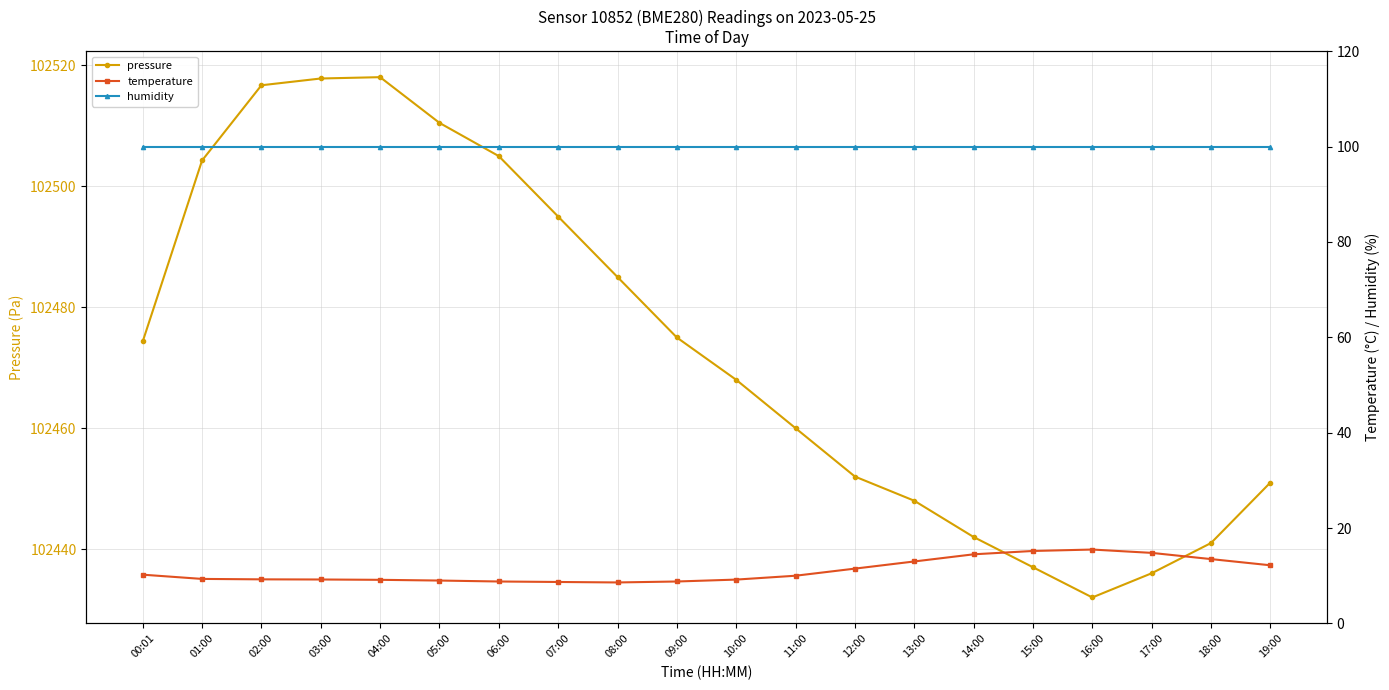

At which label is temperature closest to 12?

19:00